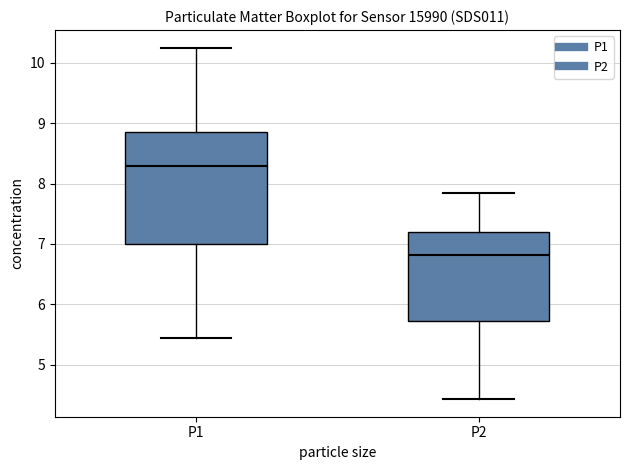

Reading left to right, transcribe this box plot: for each box, give where its median line is, the range the box spans, and where its two whiskers end, as read against the y-axis. The values are not printed on the chart, so give them approximately, as read against the axis.

P1: median 8.3, box 7.0 to 8.9, whiskers 5.5 to 10.3
P2: median 6.8, box 5.7 to 7.2, whiskers 4.4 to 7.9